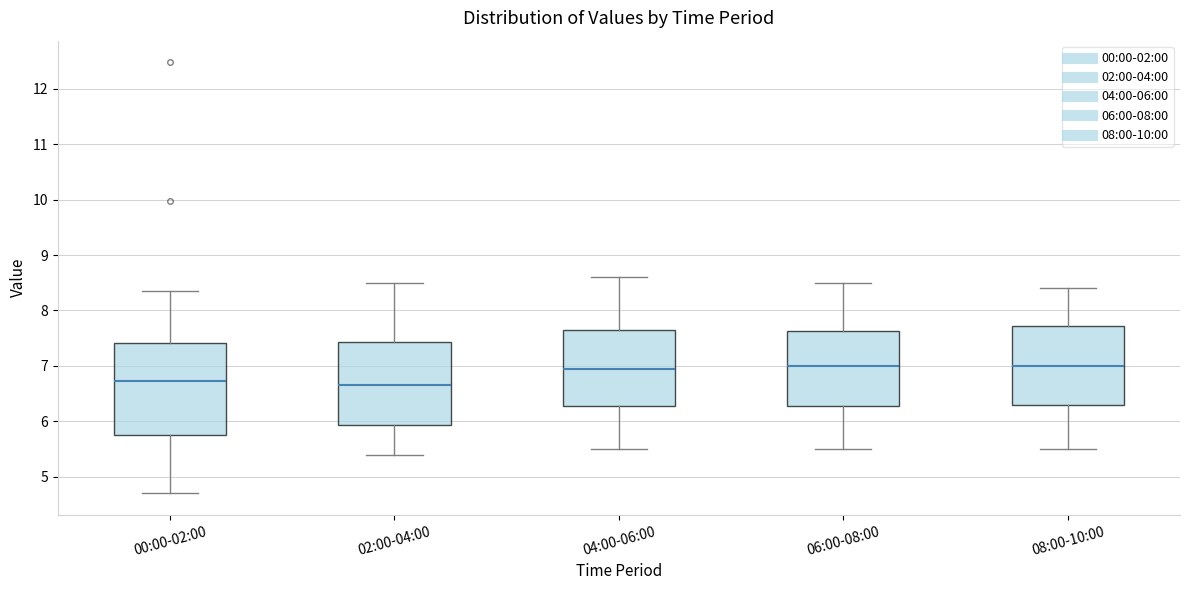

Reading left to right, read every box against the y-axis: the position of its median line, the range the box covers, and the ends of its whiskers. The values are not printed on the chart, so give them approximately, as read against the axis.

00:00-02:00: median 6.7, box 5.8 to 7.4, whiskers 4.7 to 8.4
02:00-04:00: median 6.7, box 5.9 to 7.4, whiskers 5.4 to 8.5
04:00-06:00: median 7.0, box 6.3 to 7.7, whiskers 5.5 to 8.6
06:00-08:00: median 7.0, box 6.3 to 7.6, whiskers 5.5 to 8.5
08:00-10:00: median 7.0, box 6.3 to 7.7, whiskers 5.5 to 8.4